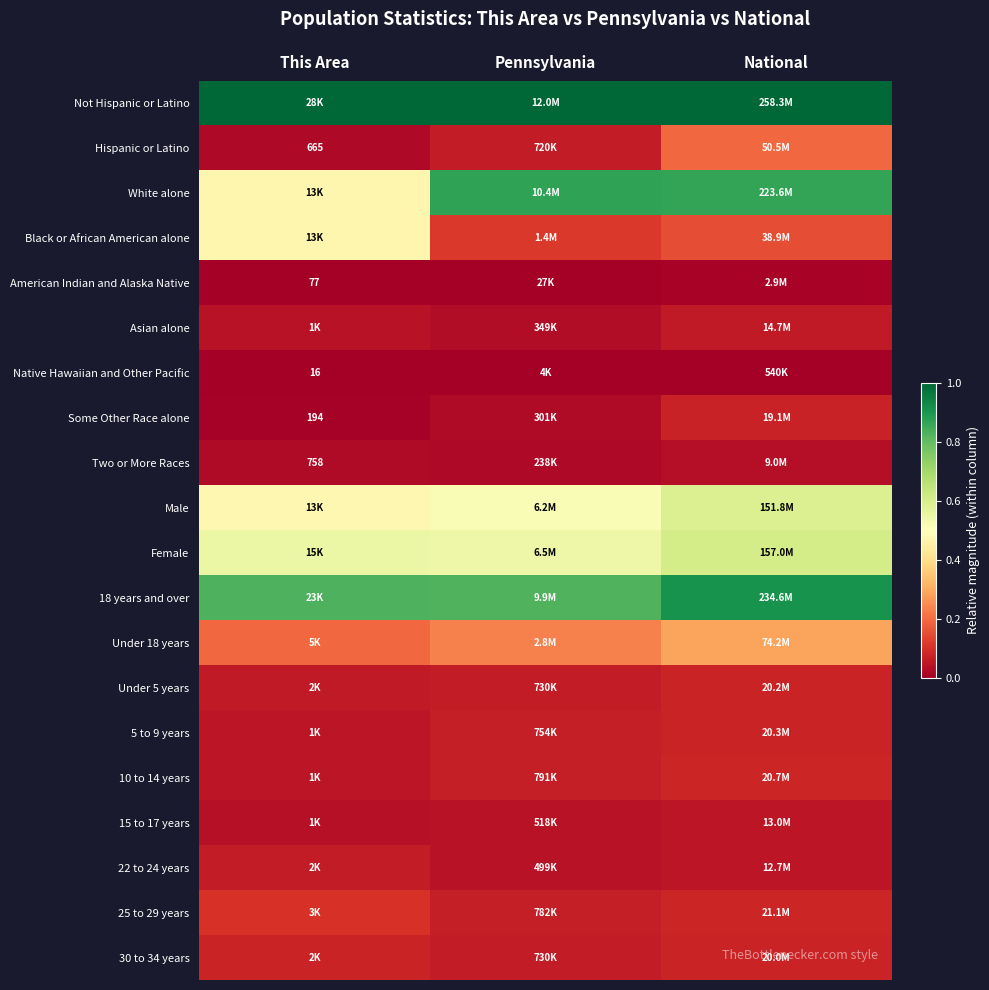

At which label does Hispanic or Latino reach its minimum?

This Area